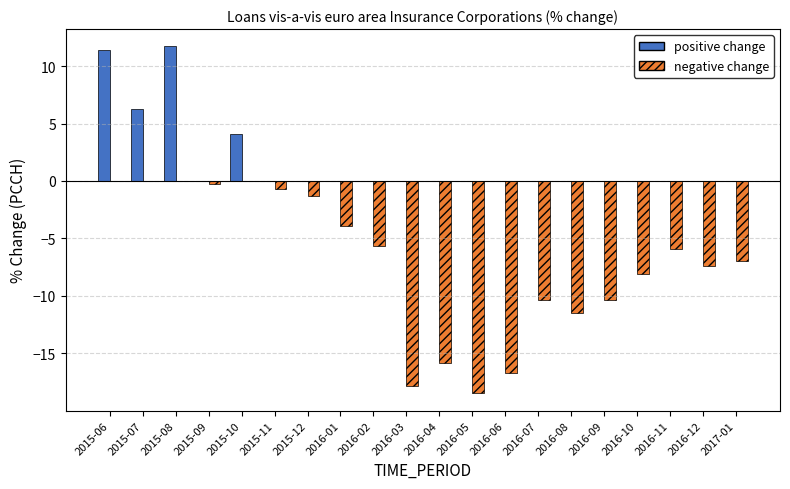

True or false: positive change has a value of 0.0 at 2016-07.

True